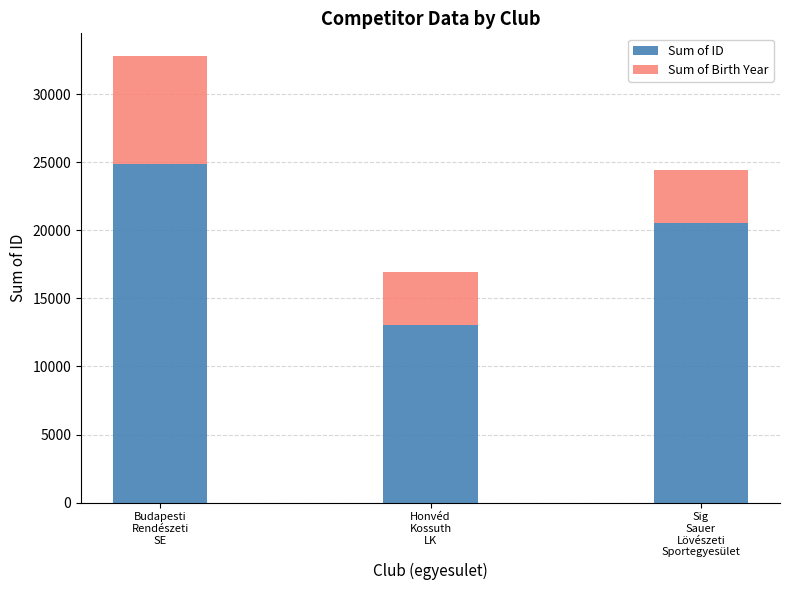

Count the Sum of ID values in the range 13014 to 24888.

3